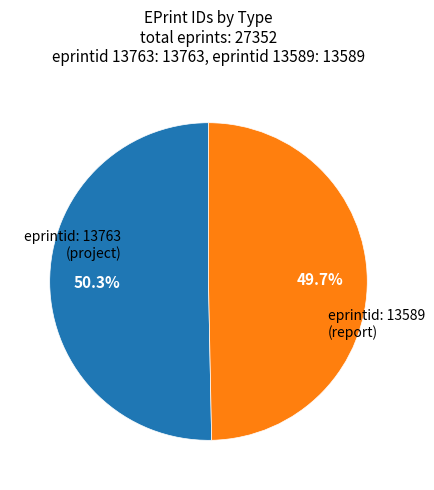

What is the smallest slice in the pie chart?

eprintid: 13589